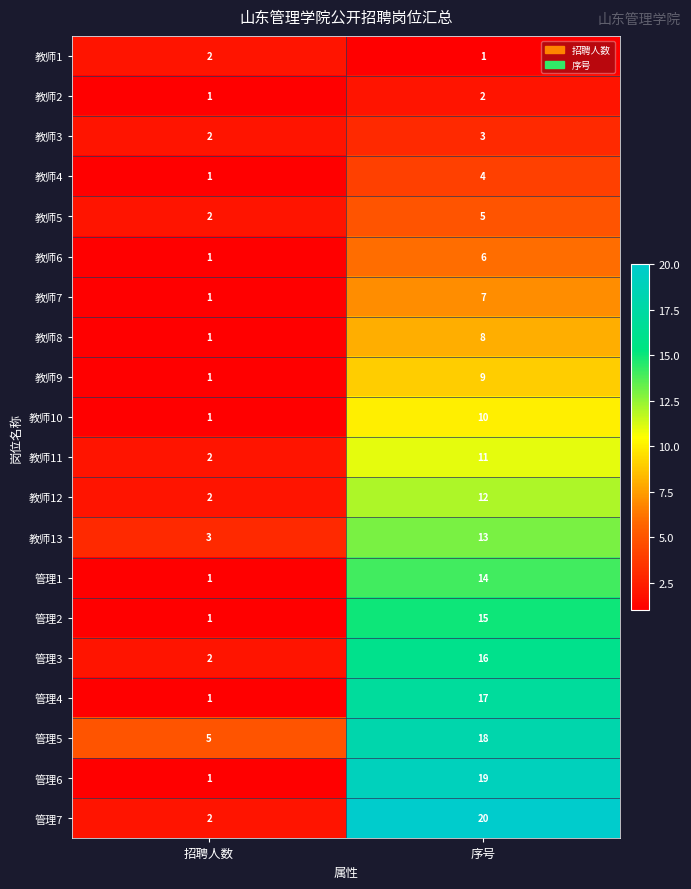

True or false: 教师7 has a value of 4 at 序号.

False